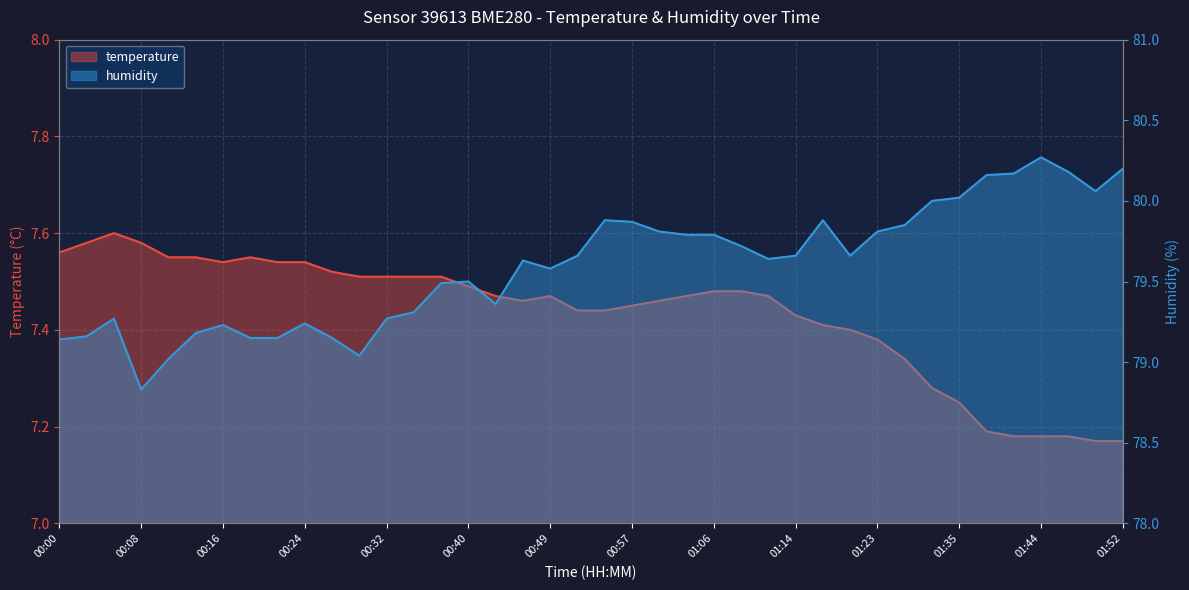

At how many categories does at least one series exceed 69?

40